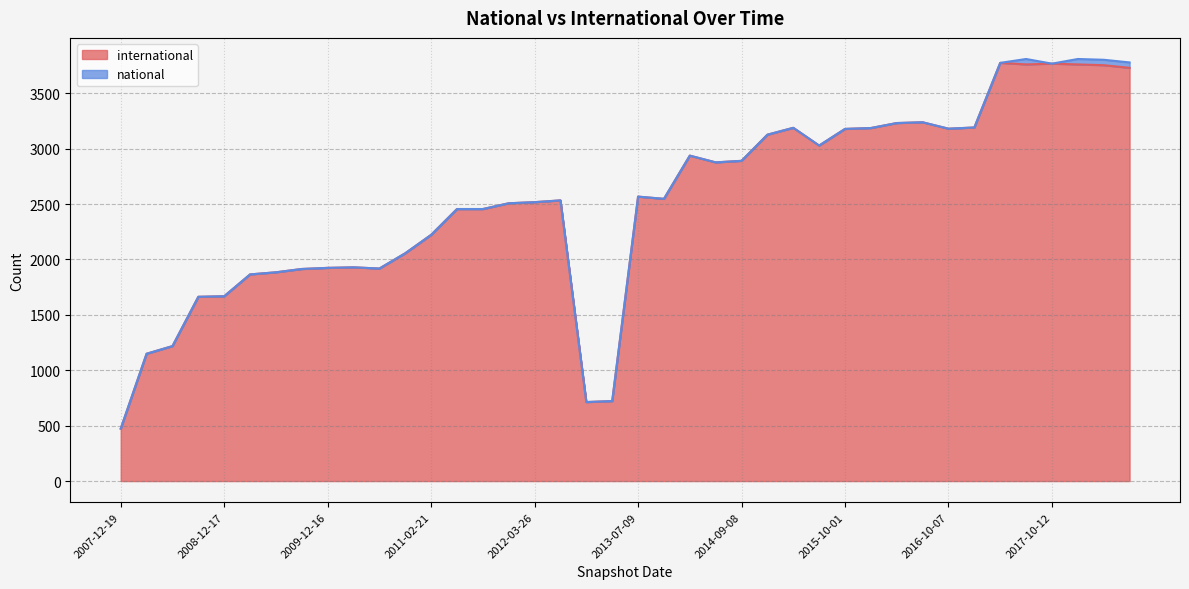

How many data points does each series have?

40